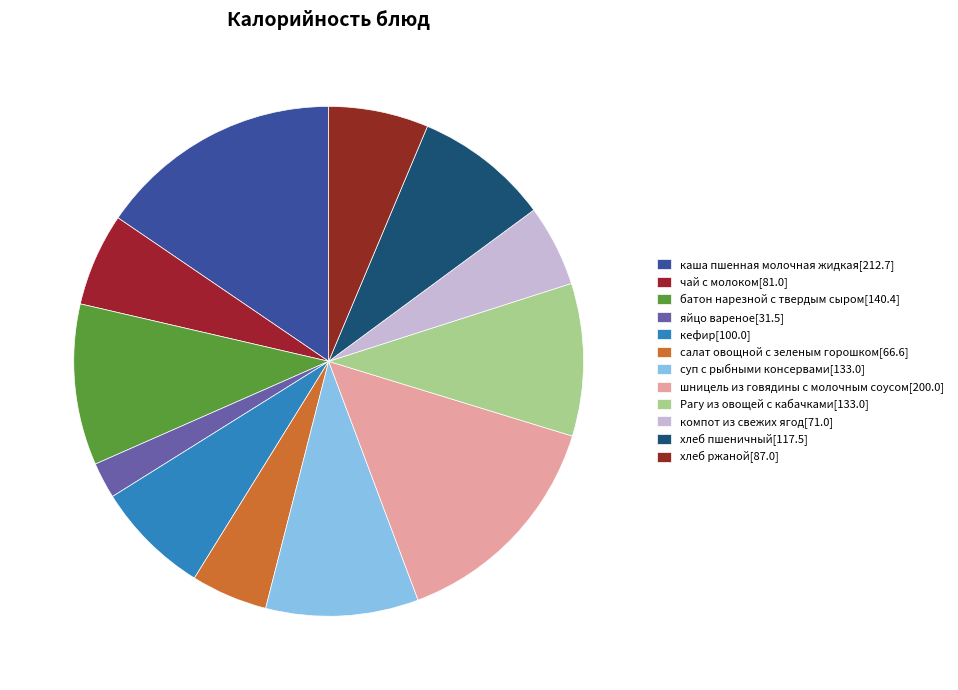

Combined, what portion of the pie is чай с молоком and Рагу из овощей с кабачками?

15.6%